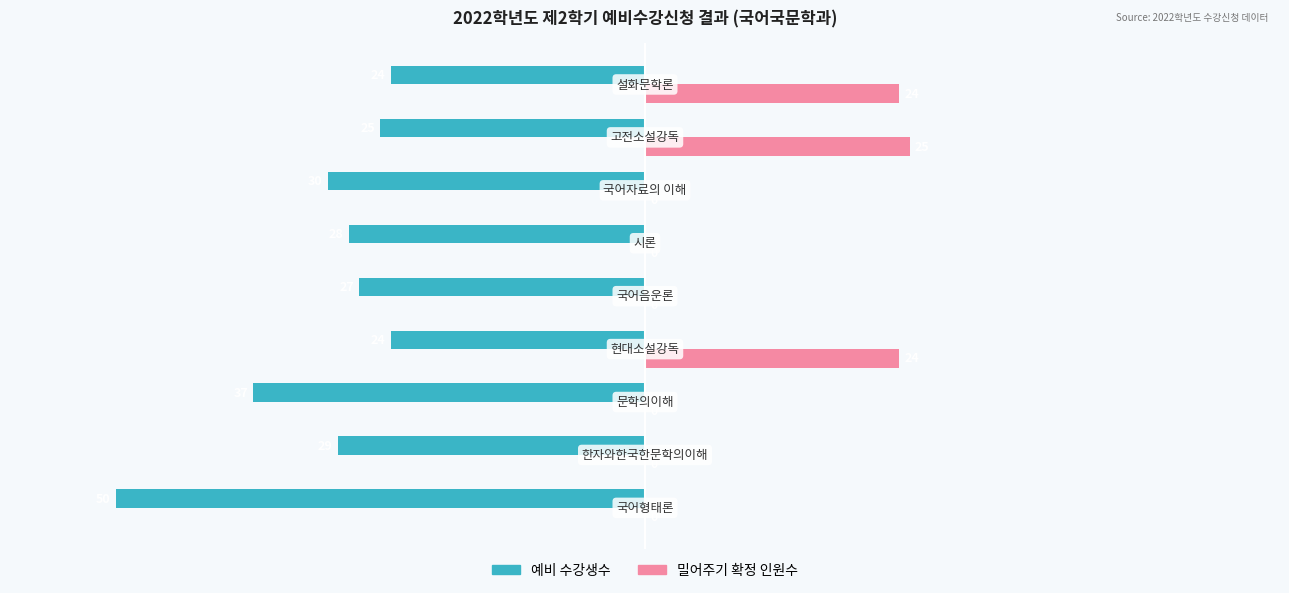

What is the highest value of the 예비 수강생수 series?

-24